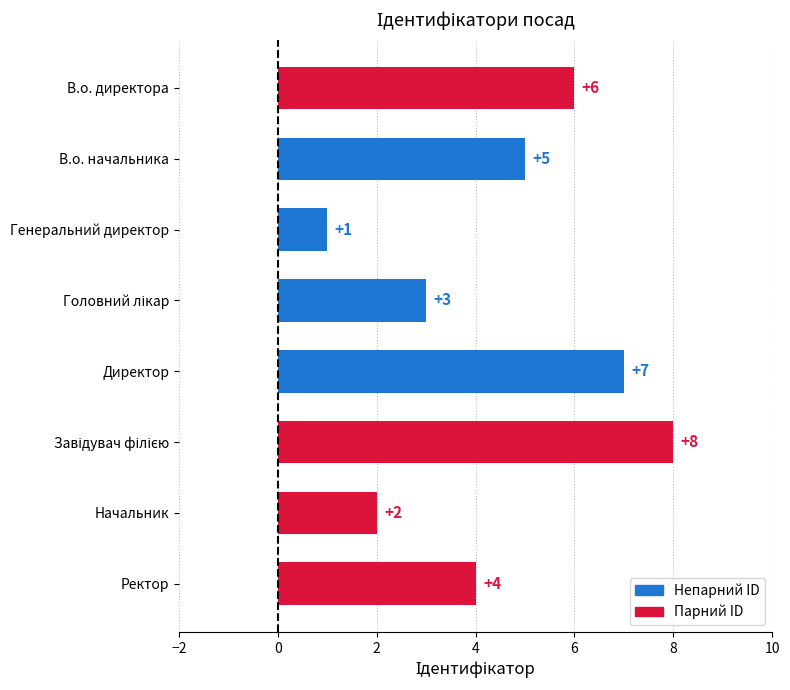

At which label is the value closest to 4?

Ректор